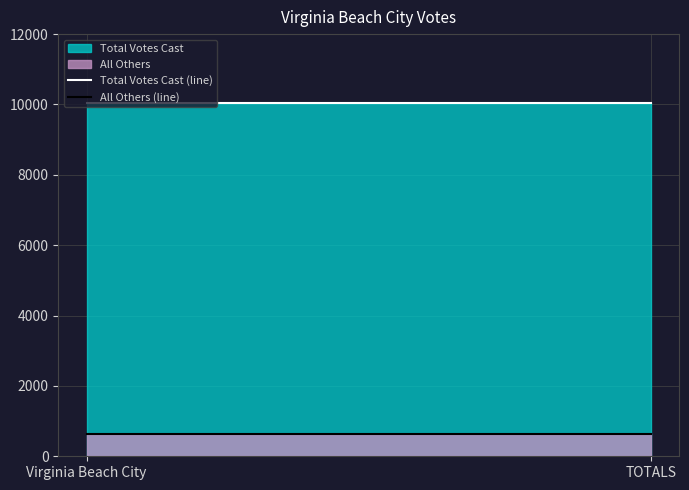

Rank the series by their average value, from lowest to highest.

All Others, Total Votes Cast